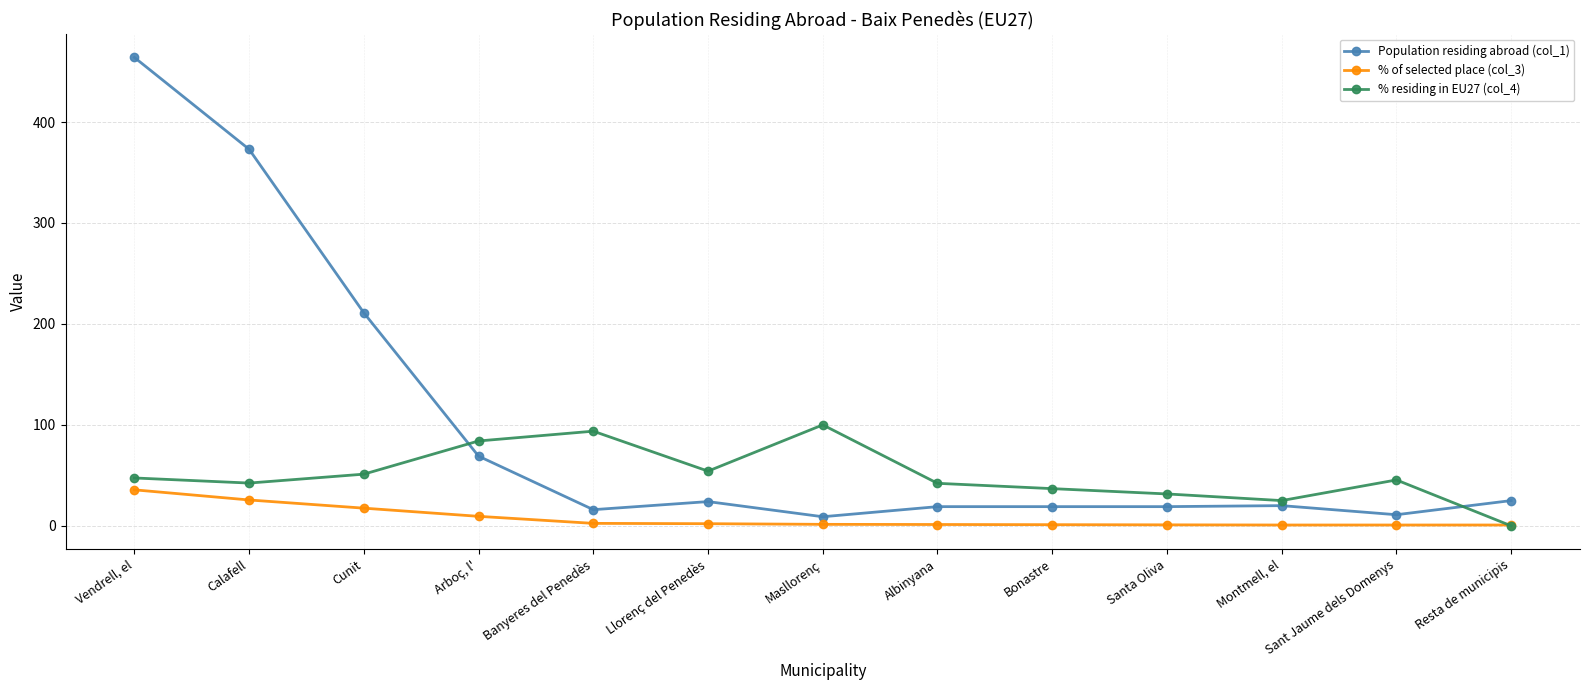

List the series in order of their overall mean, lowest first.

% of selected place (col_3), % residing in EU27 (col_4), Population residing abroad (col_1)